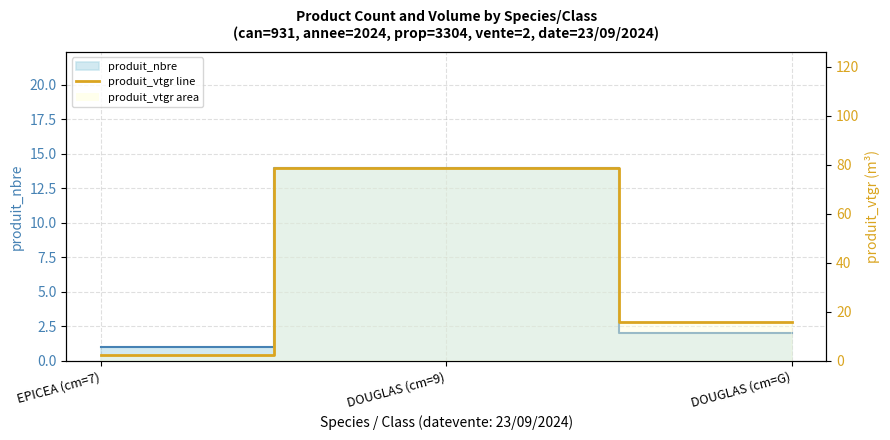

Count the number of categories in the chart.

3